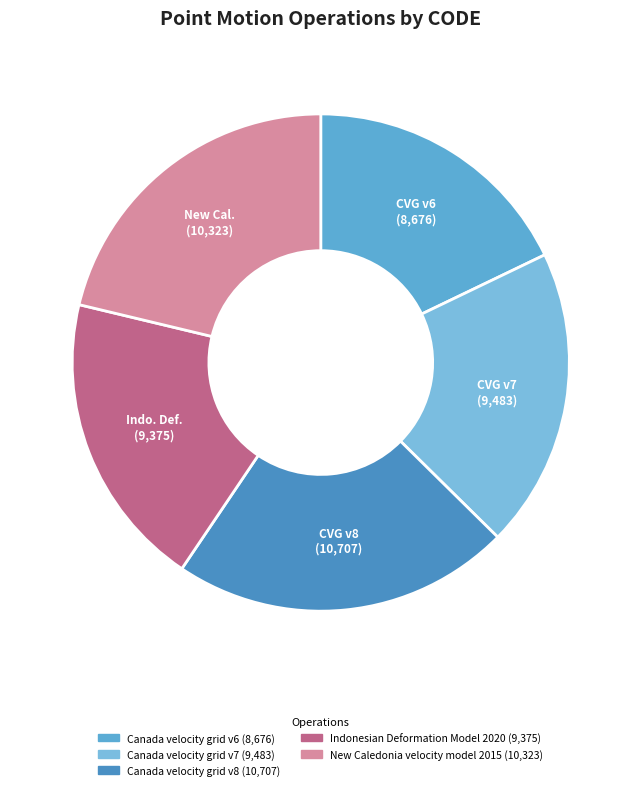

What percentage is NOT represented by Canada velocity grid v6?

82.1%